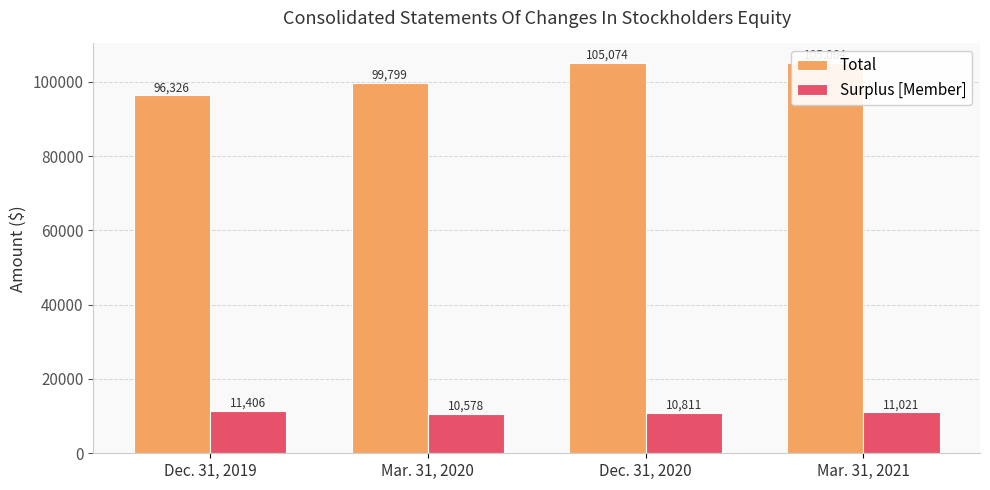

What position from the right is Mar. 31, 2020?

3